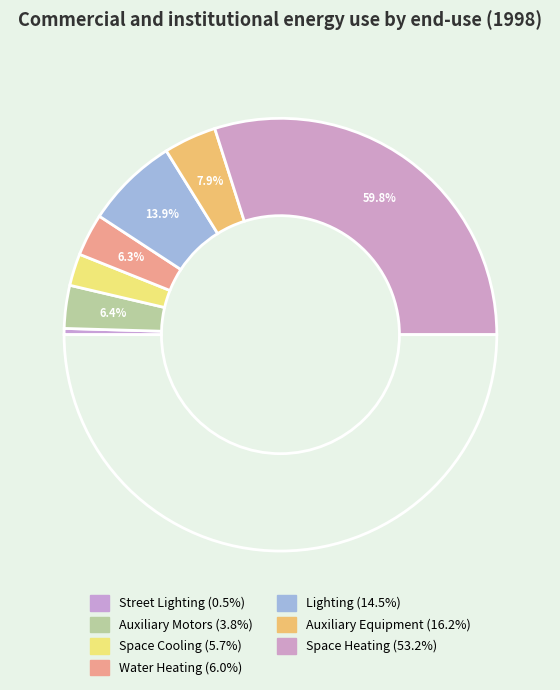

True or false: Lighting (14.5%) accounts for 3% of the total.

False